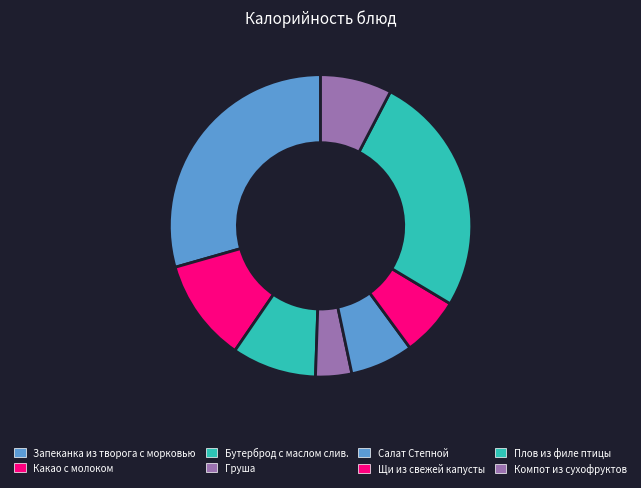

To the nearest percent, what percentage of the pie is Компот из сухофруктов?

8%